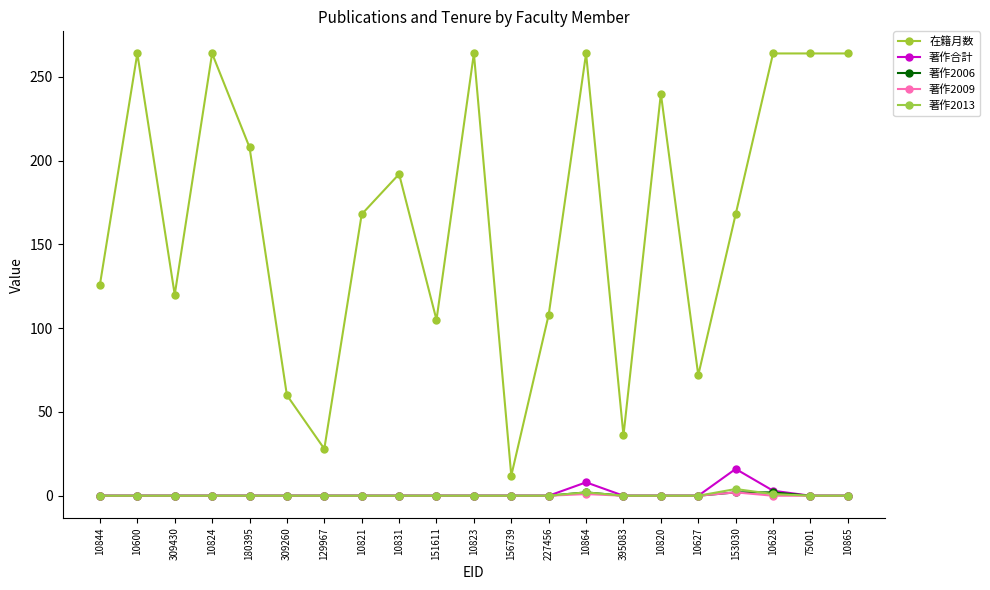

How many distinct data groups are displayed?

5